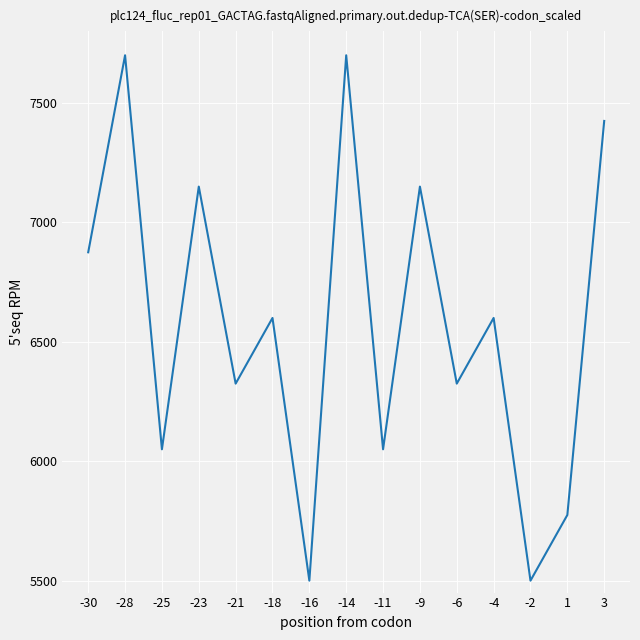

Which has a higher value, -14 or -9?

-14